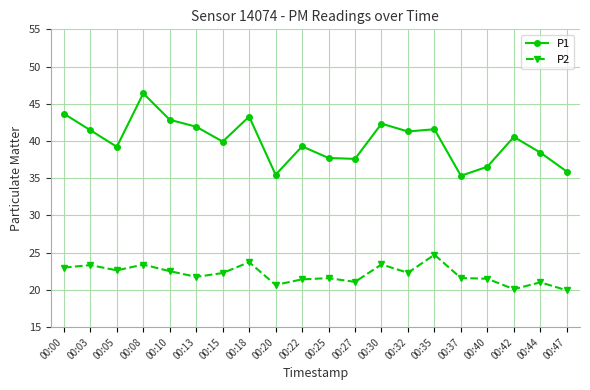

At which label does P2 first exceed 22?

00:00